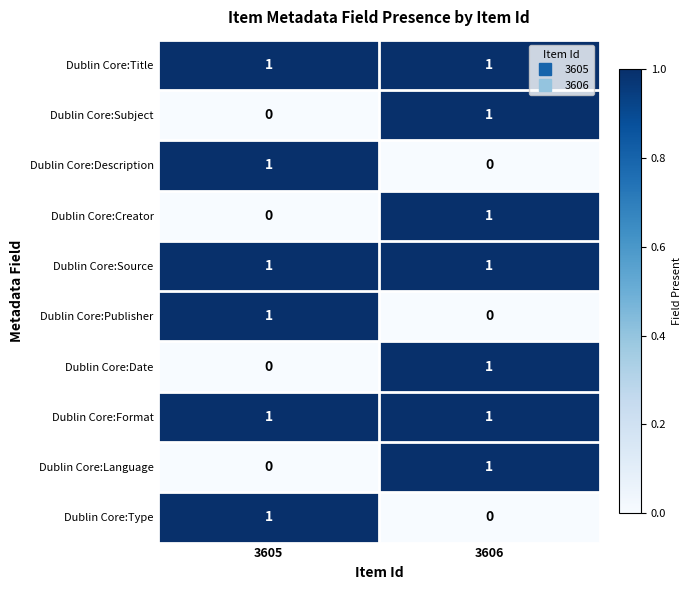

Rank the categories by Dublin Core:Publisher value from lowest to highest.

3606, 3605